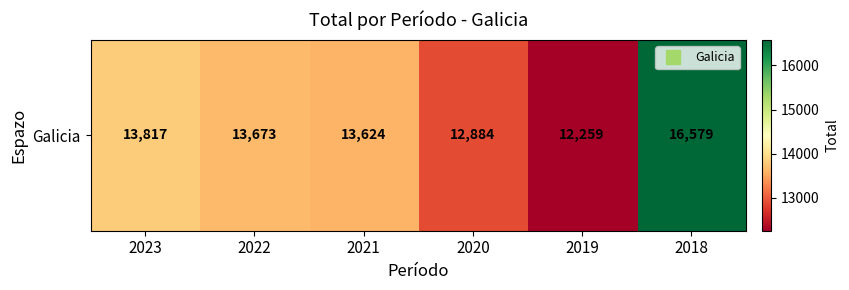

What is the ratio of the value at 2018 to the value at 2019?

1.4